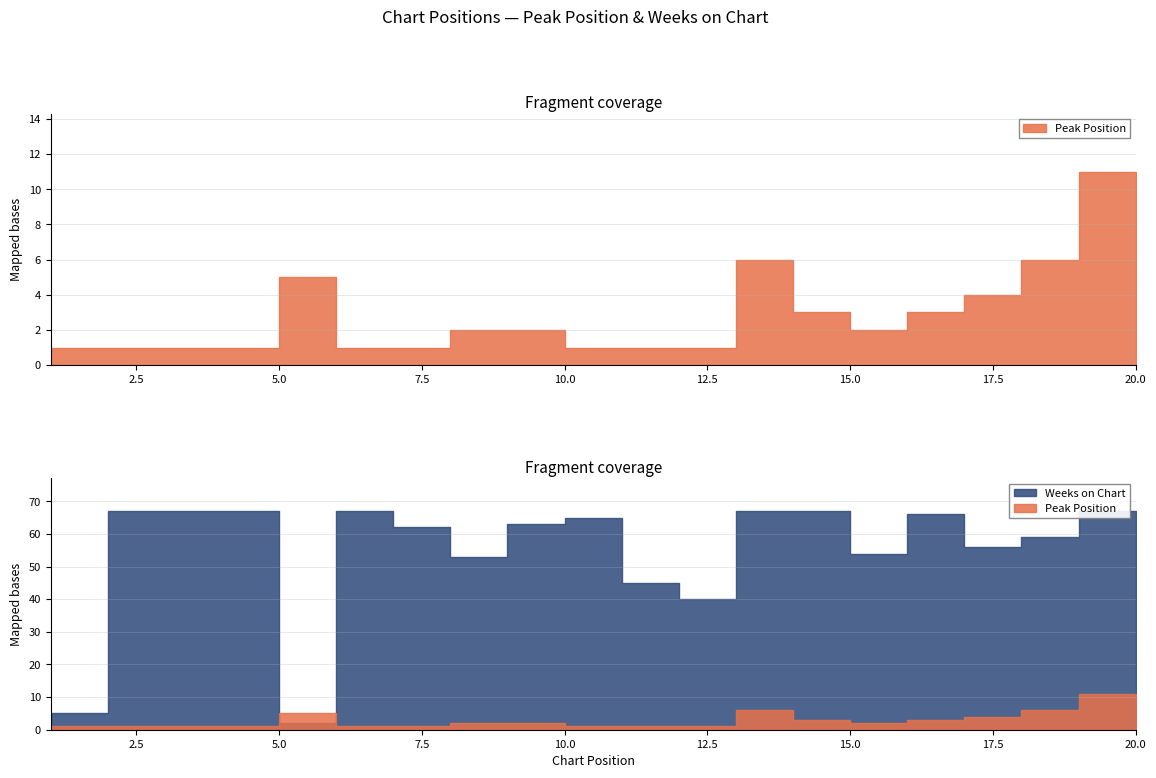

List the series in order of their overall mean, lowest first.

Peak Position, Weeks on Chart